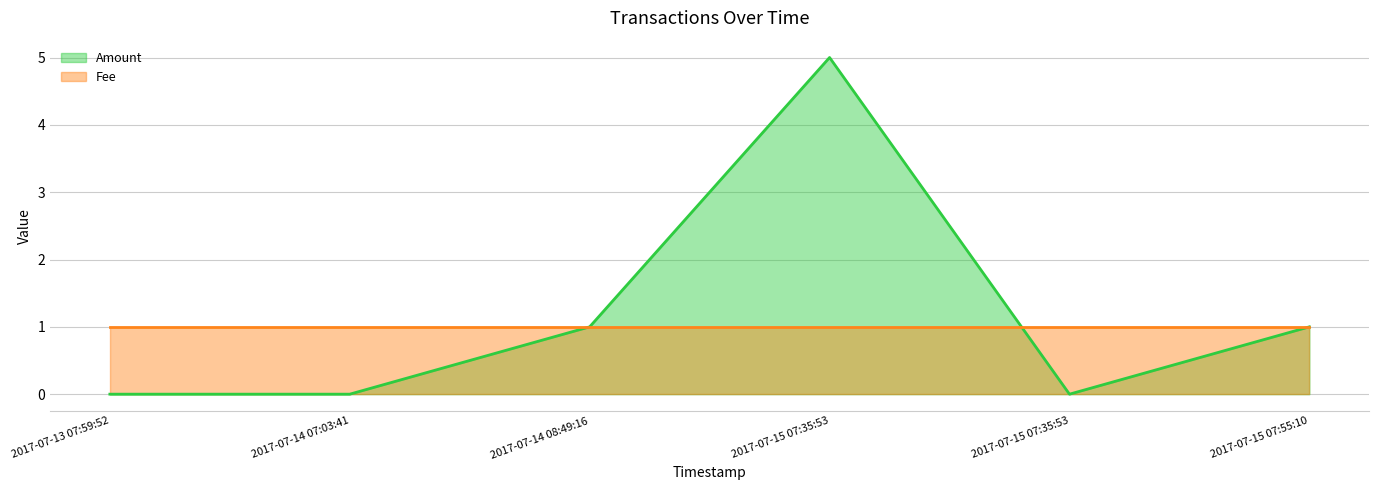

How many points are lower than both their immediate neighbors (excluding endpoints)?

1